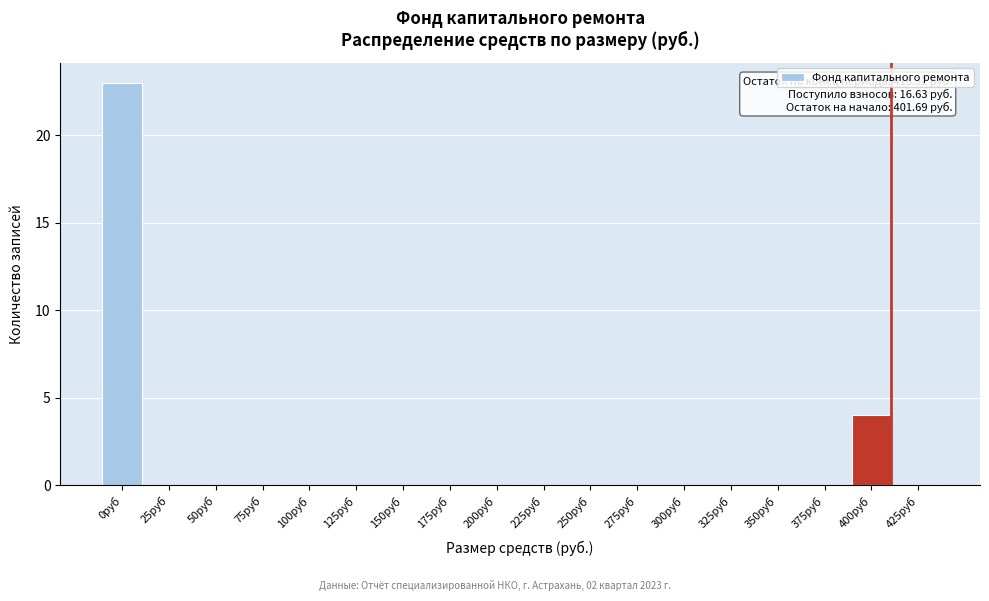

Reading right to left, what are all the values shown in this chart?

425руб=0	400руб=4	375руб=0	350руб=0	325руб=0	300руб=0	275руб=0	250руб=0	225руб=0	200руб=0	175руб=0	150руб=0	125руб=0	100руб=0	75руб=0	50руб=0	25руб=0	0руб=23